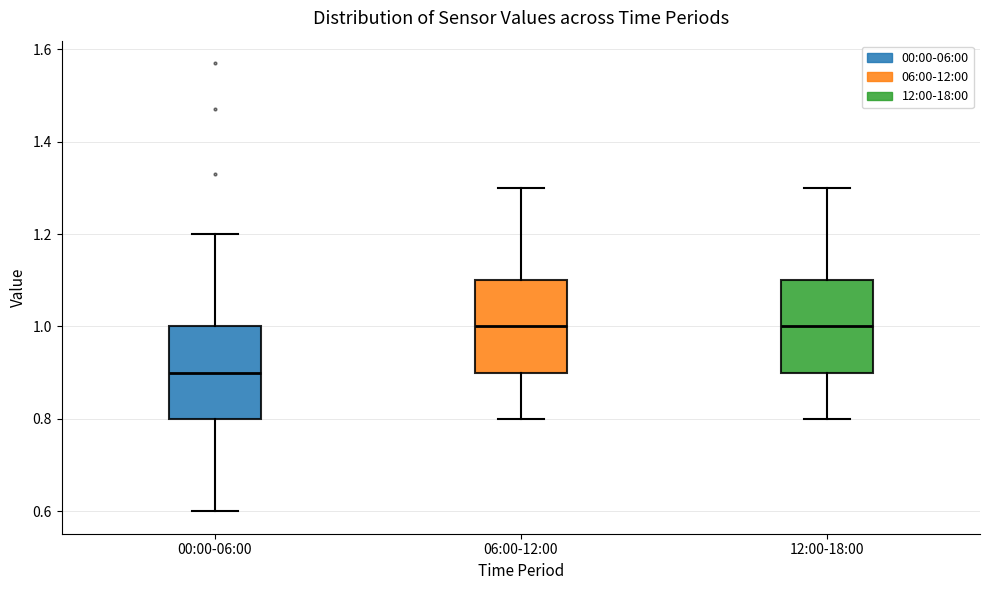

Reading left to right, transcribe this box plot: for each box, give where its median line is, the range the box spans, and where its two whiskers end, as read against the y-axis. The values are not printed on the chart, so give them approximately, as read against the axis.

00:00-06:00: median 0.9, box 0.8 to 1.0, whiskers 0.6 to 1.2
06:00-12:00: median 1.0, box 0.9 to 1.1, whiskers 0.8 to 1.3
12:00-18:00: median 1.0, box 0.9 to 1.1, whiskers 0.8 to 1.3